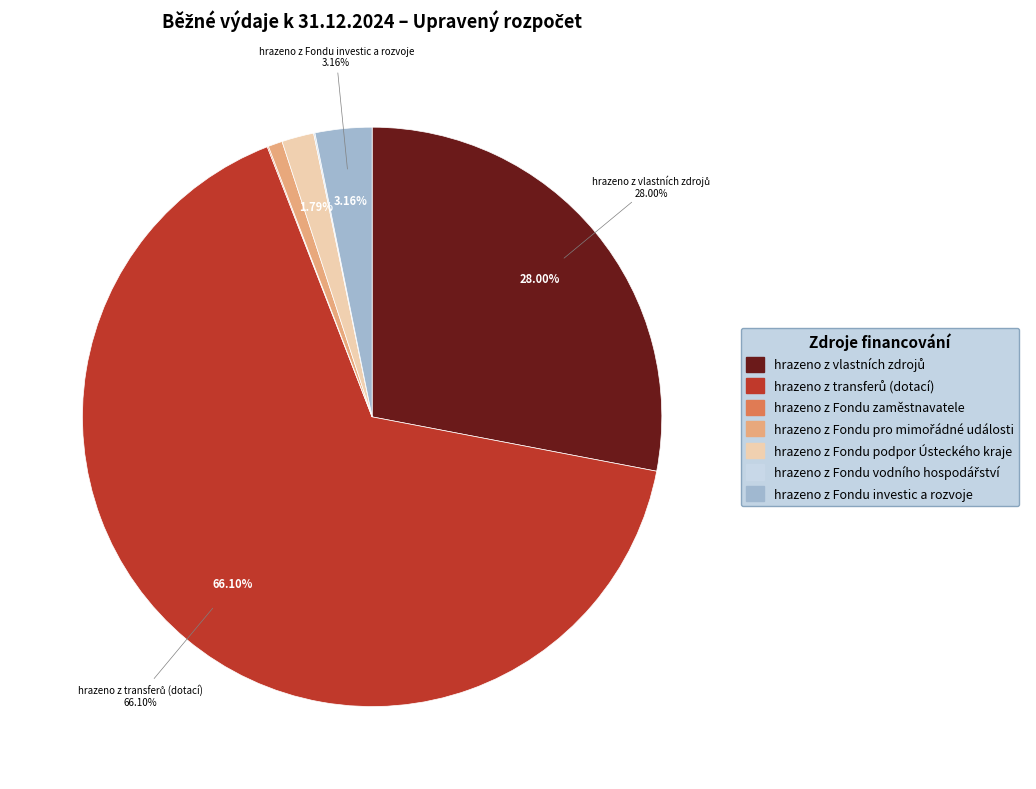

Is there a majority slice in this chart?

Yes